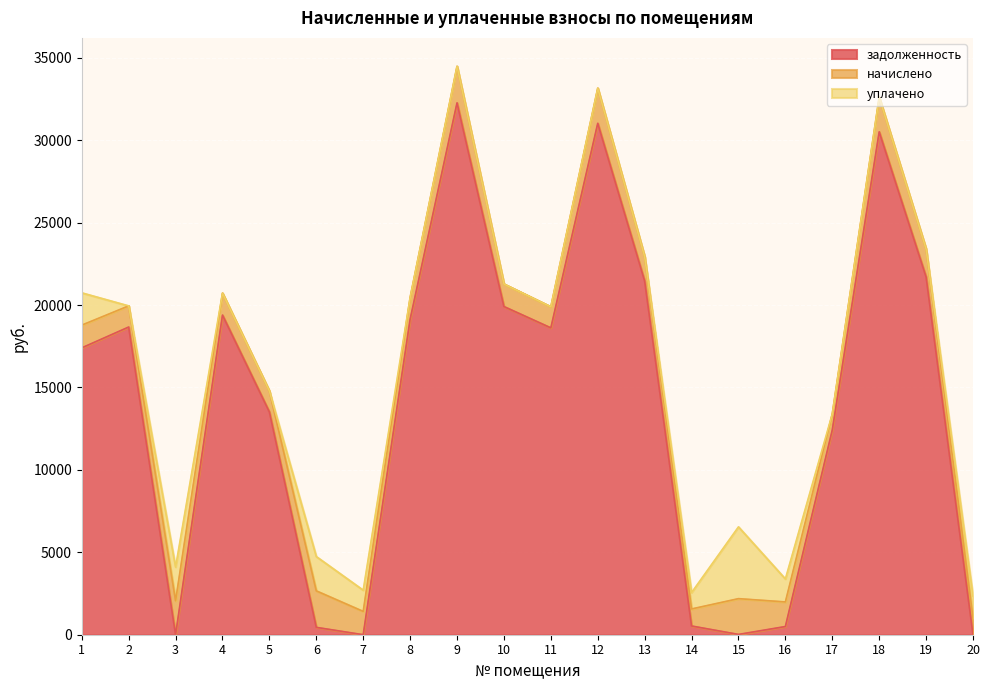

Rank the series by their maximum value, from lowest to highest.

начислено, уплачено, задолженность